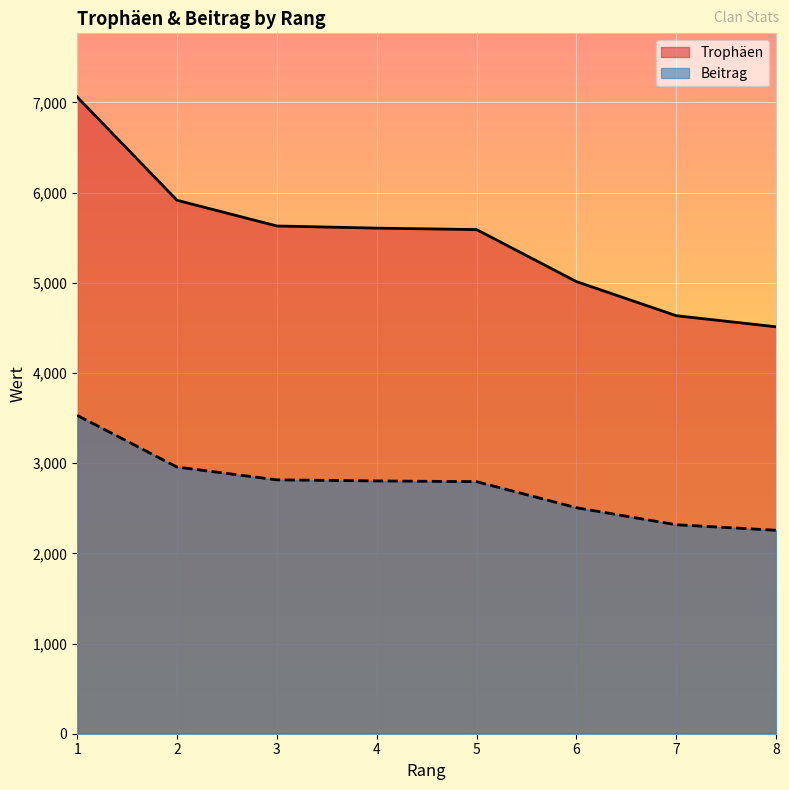

Which series changed the most between 1 and 7?

Trophäen